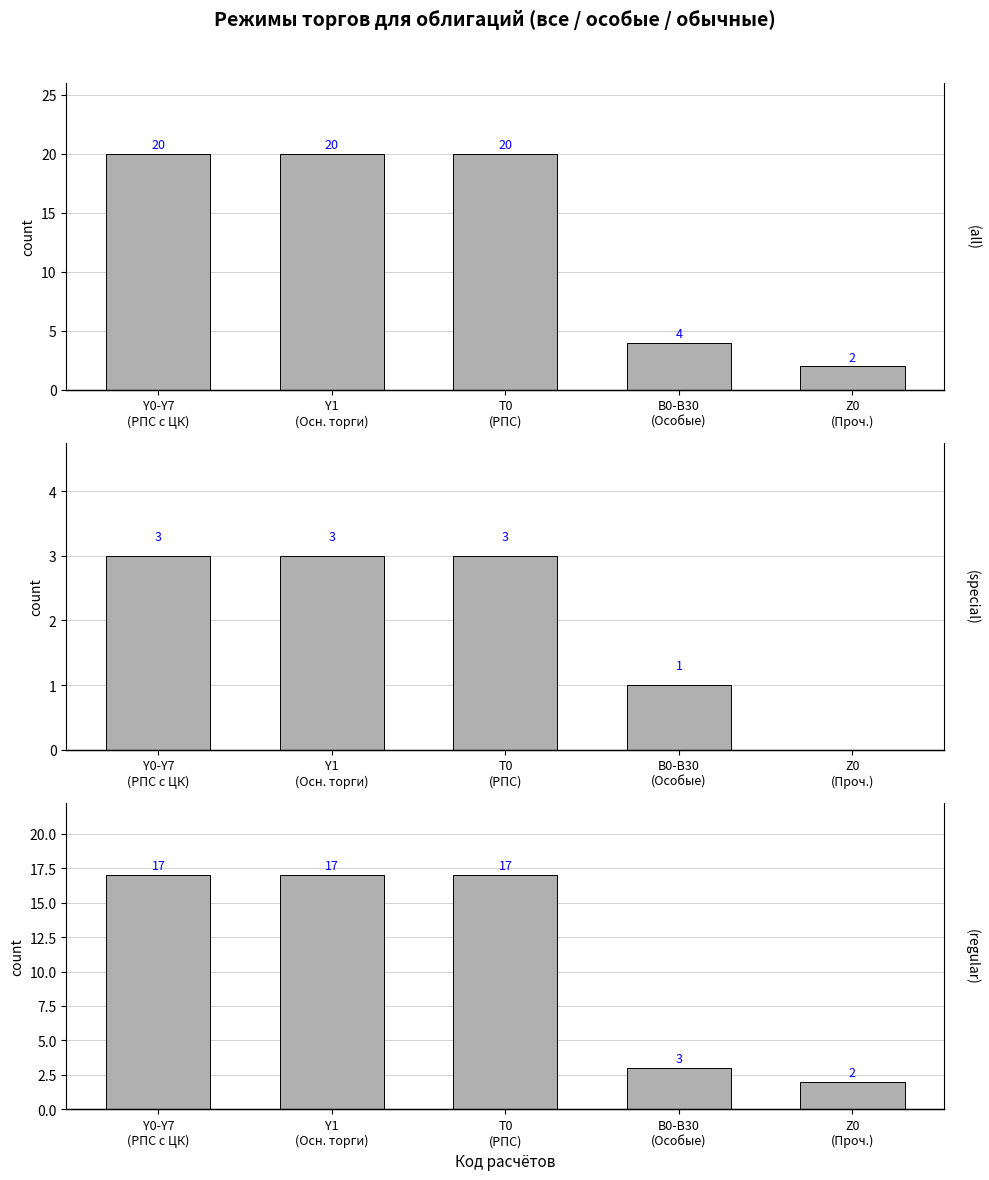

What is the value of the Стандартные (regular) bar at the 3rd from the left?

17